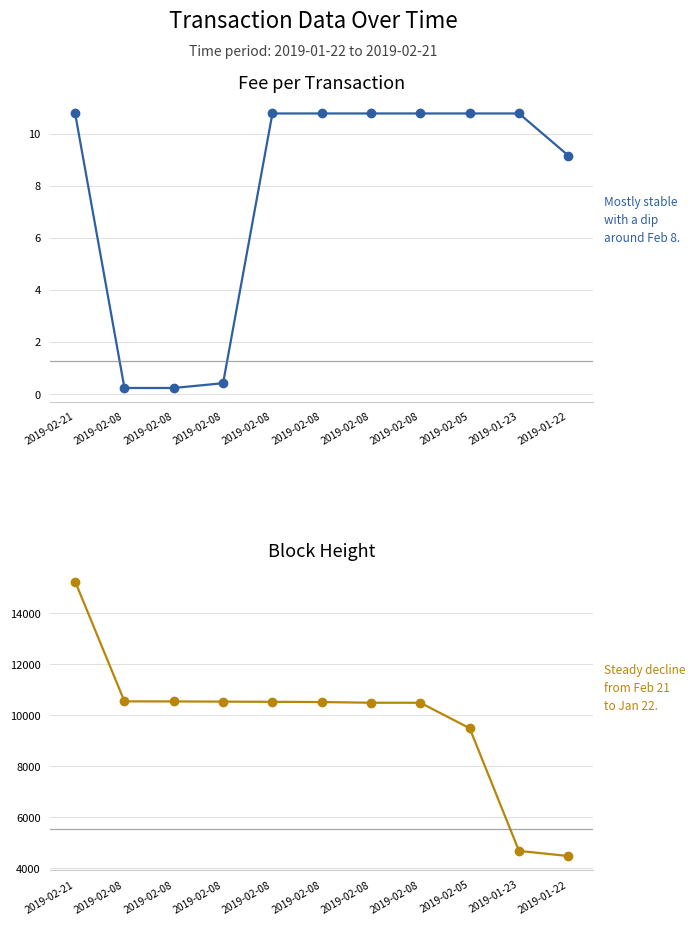

Rank the series by their maximum value, from lowest to highest.

Fee, Height